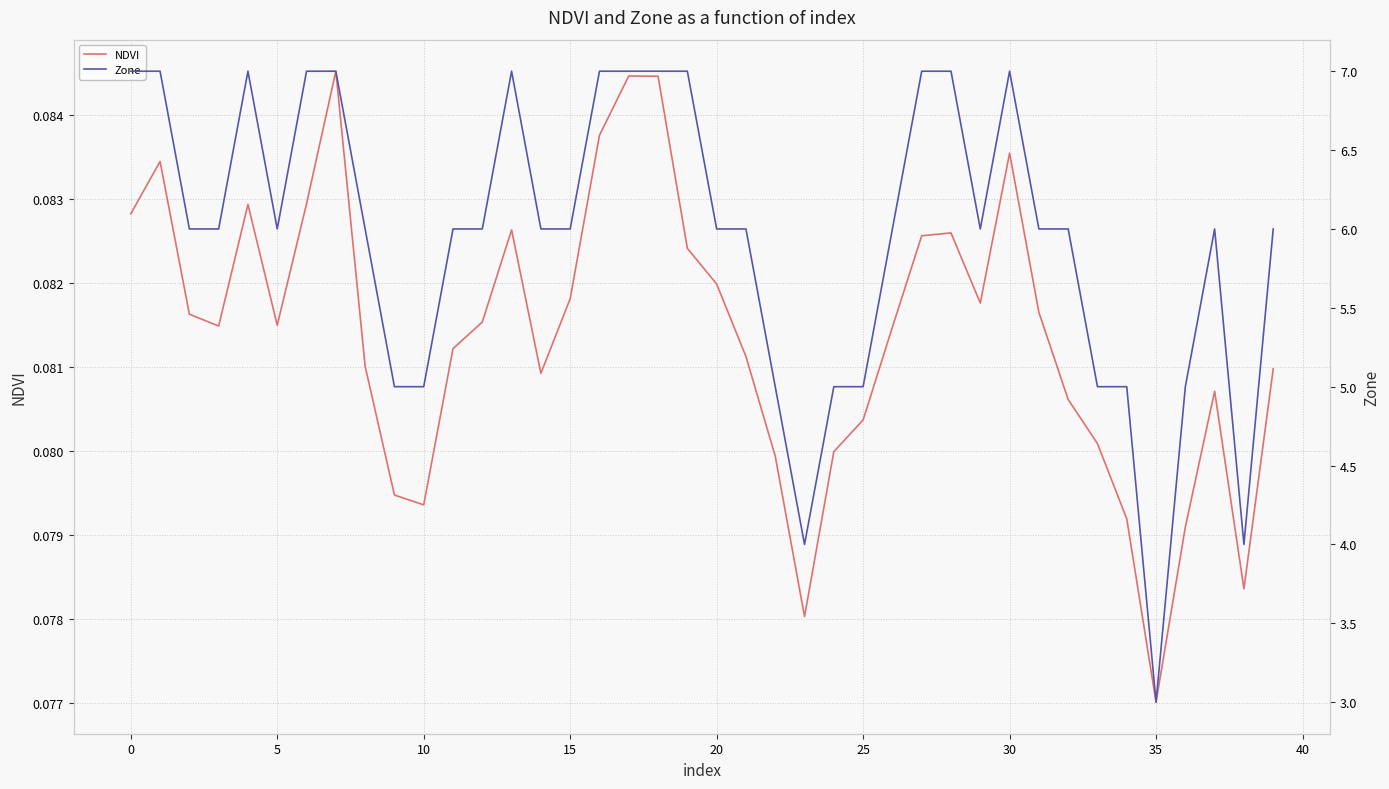

What is the label of the 8th point from the right?

32